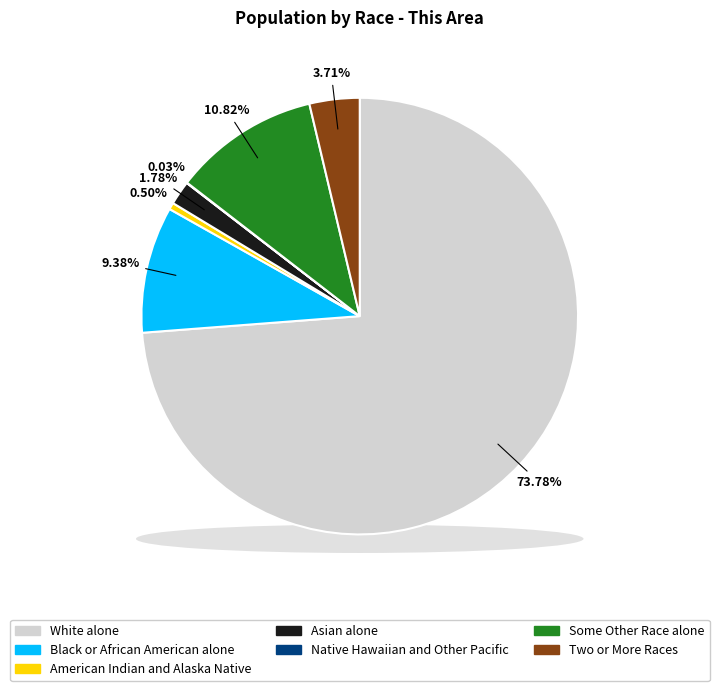

To the nearest percent, what is the average slice percentage?

14%